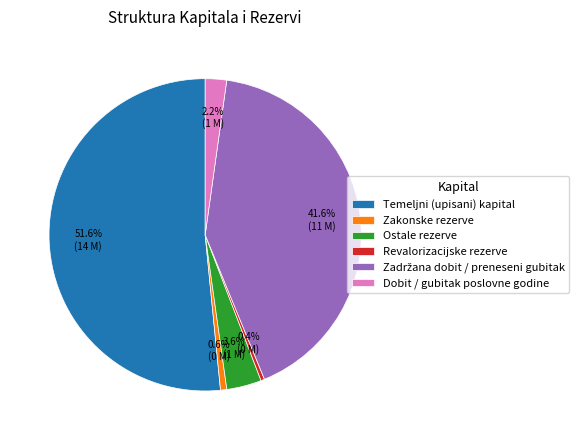

Combined, what portion of the pie is Zakonske rezerve and Revalorizacijske rezerve?

1.0%